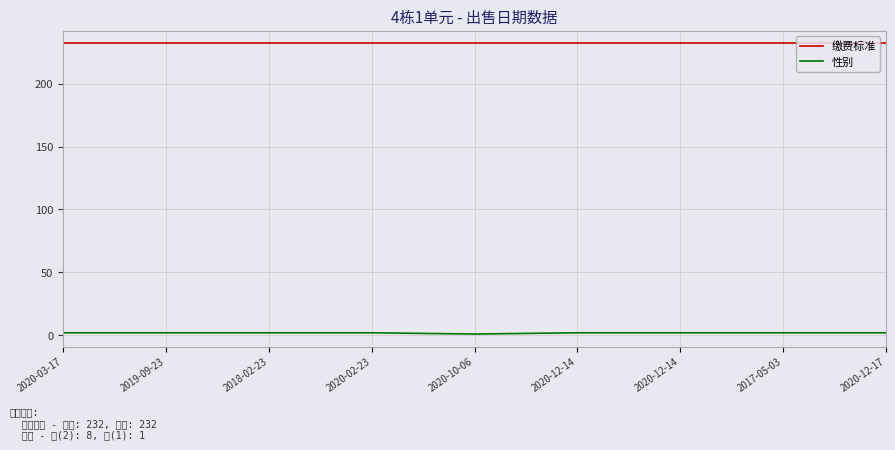

How many lines are shown in the chart?

2